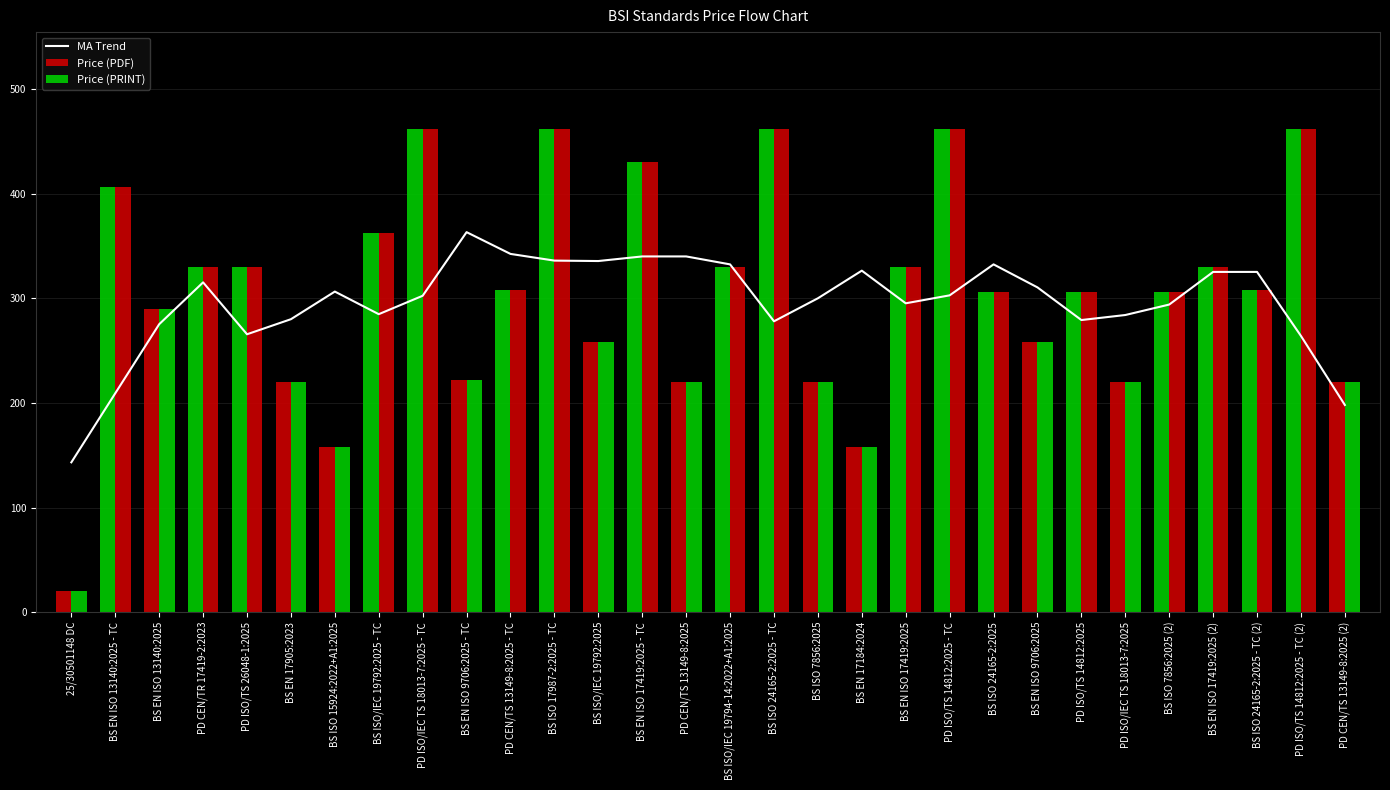

What is the value of the MA Trend bar at the 27th from the left?

325.2